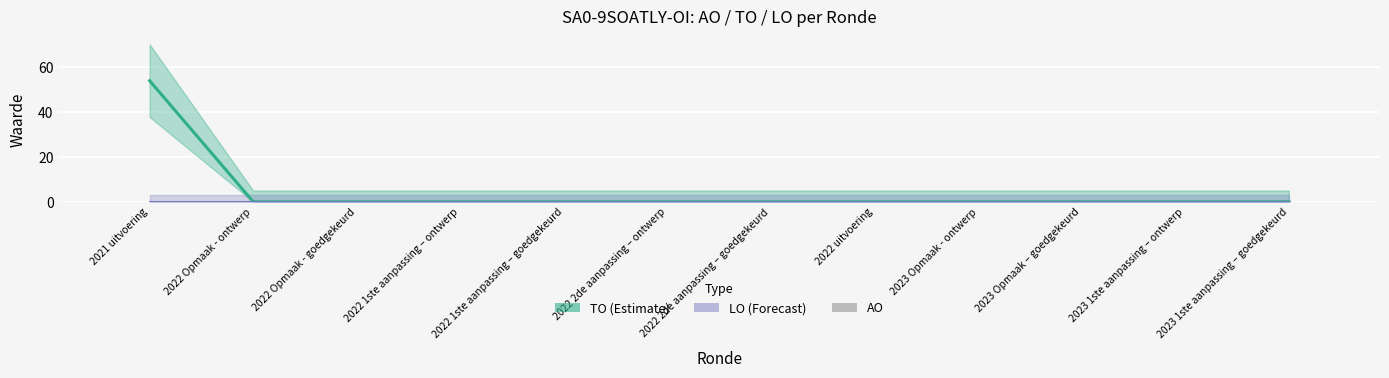

Are the bars horizontal?

No